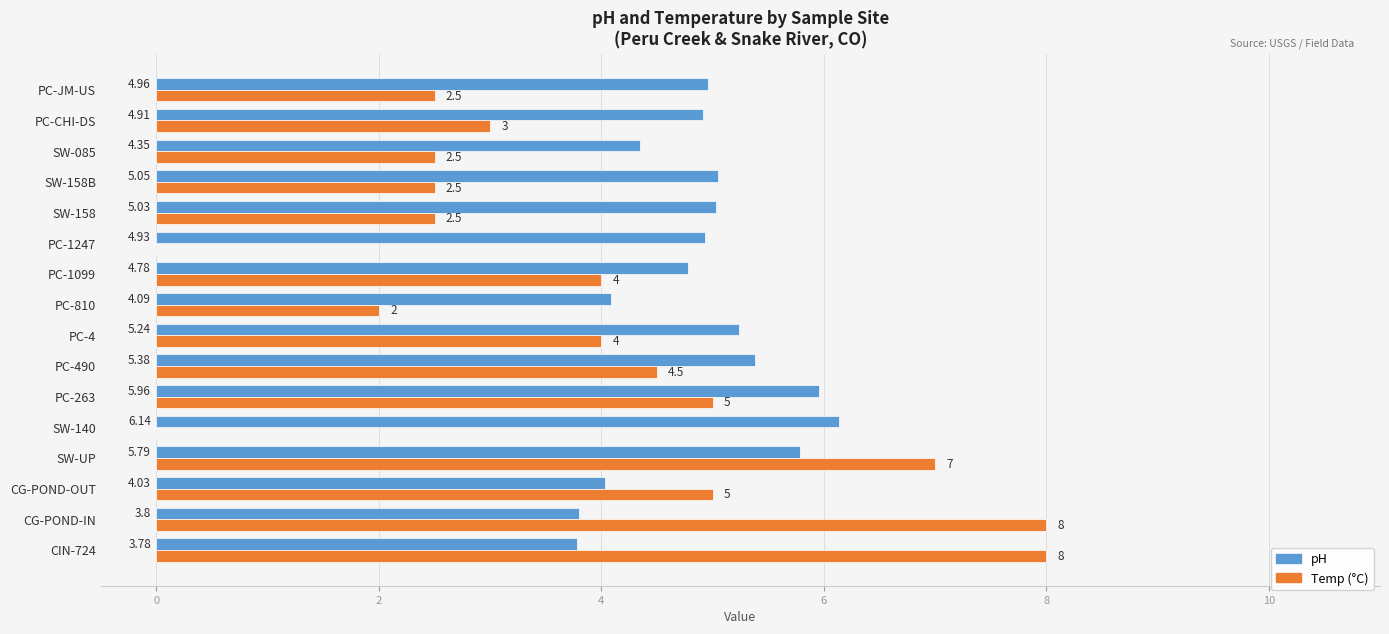

Which series changed the most between SW-140 and PC-CHI-DS?

Temp (°C)